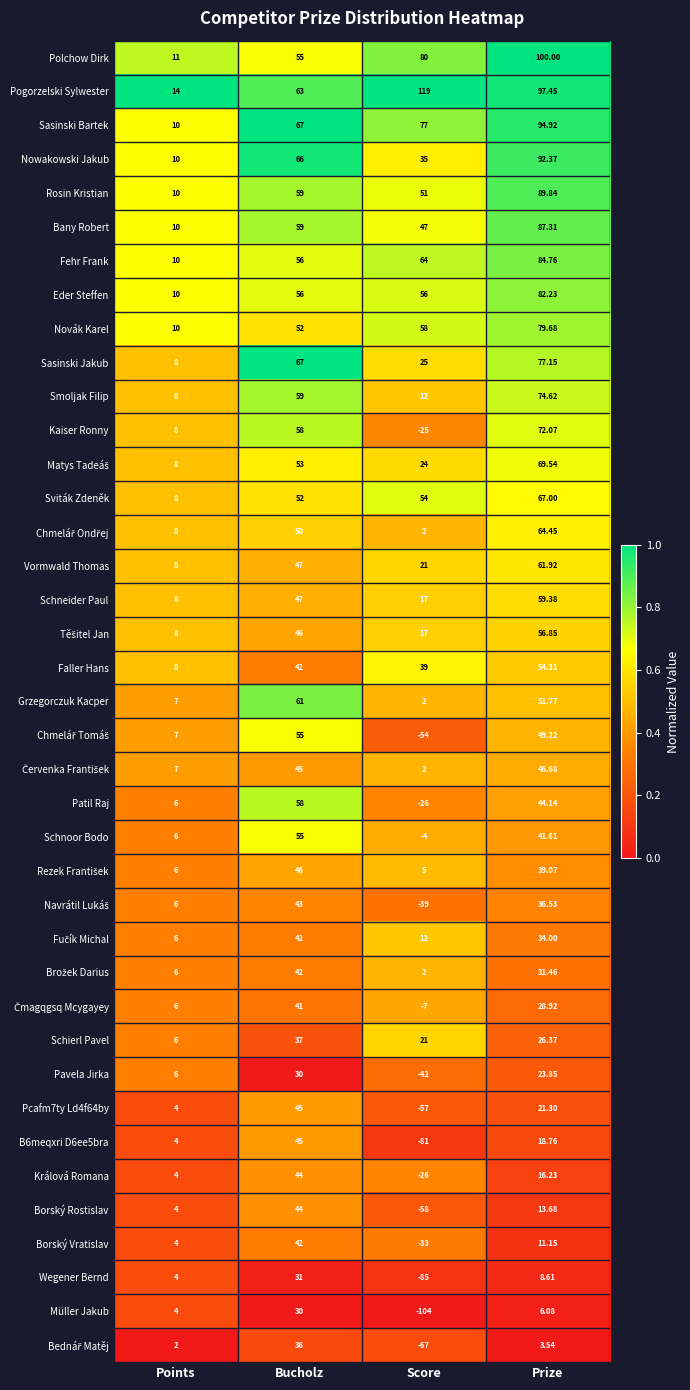

At how many categories does at least one series exceed 0?

4